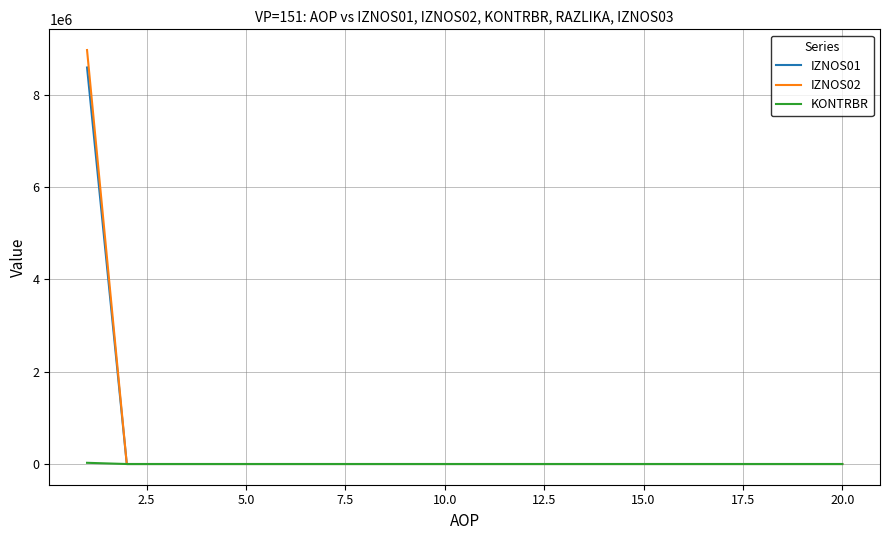

What is the maximum value shown in the chart?

8973693.6